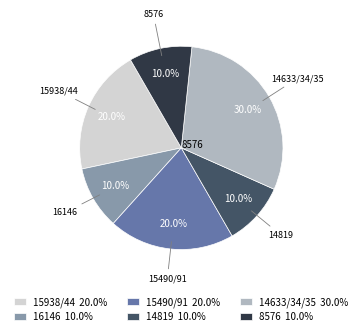

Which has a higher value, 14633/34/35 30.0% or 16146 10.0%?

14633/34/35 30.0%